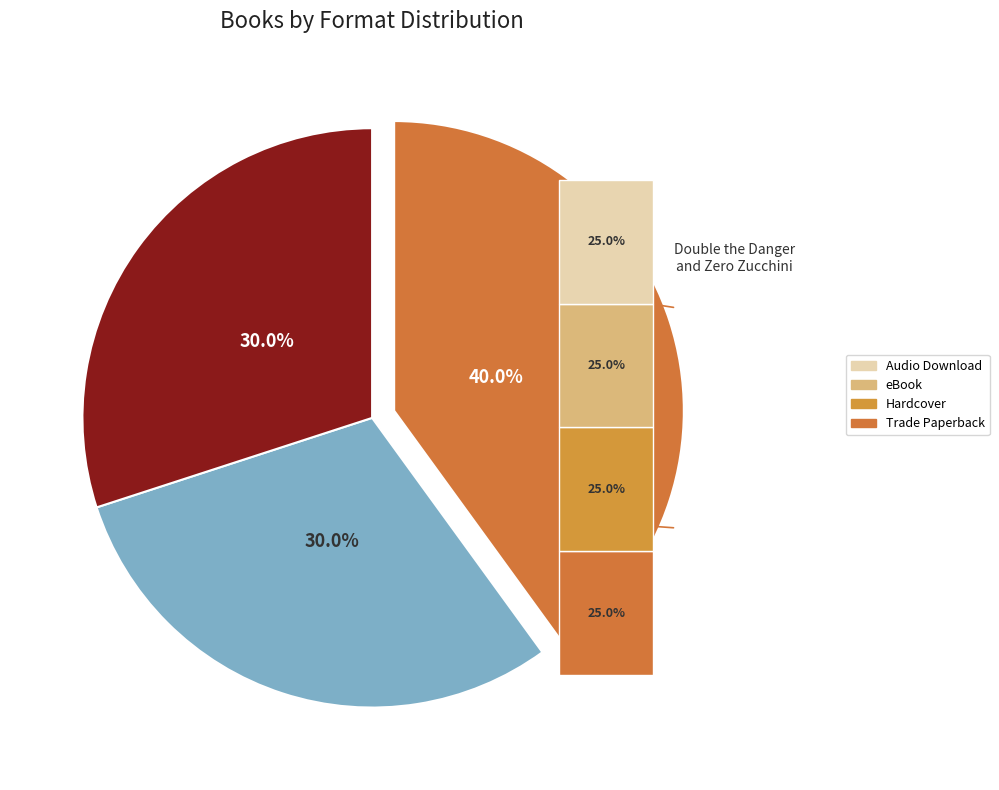

Which slice is the smallest?

Kat, Incorrigible